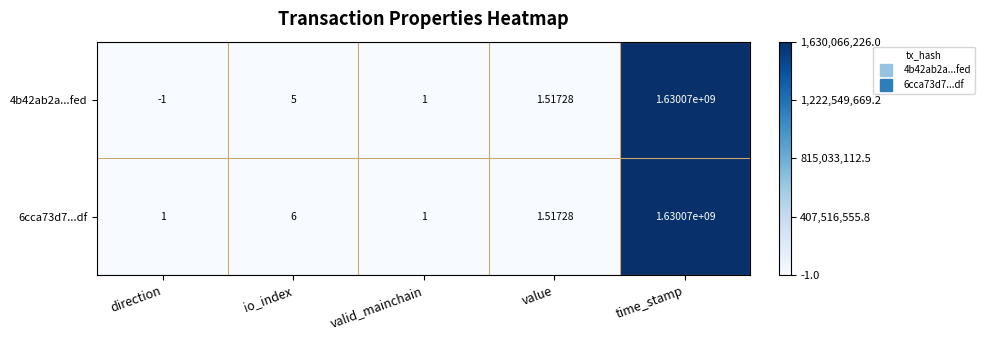

Rank the series at direction from lowest to highest value.

4b42ab2a...fed, 6cca73d7...df